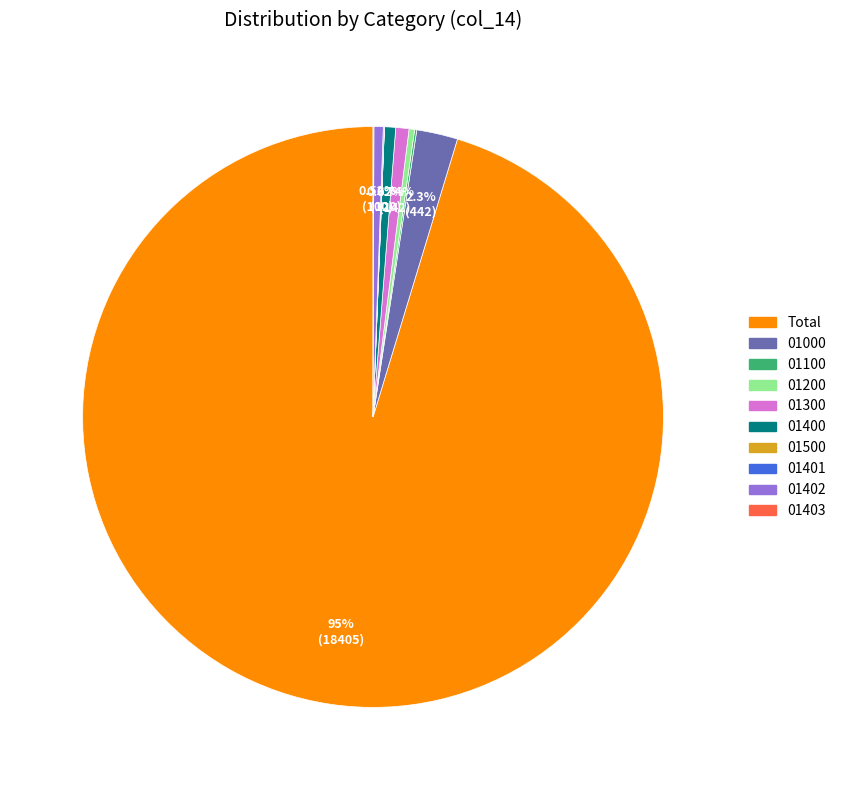

What is the ratio of the value at 01300 to the value at 01400?

1.2